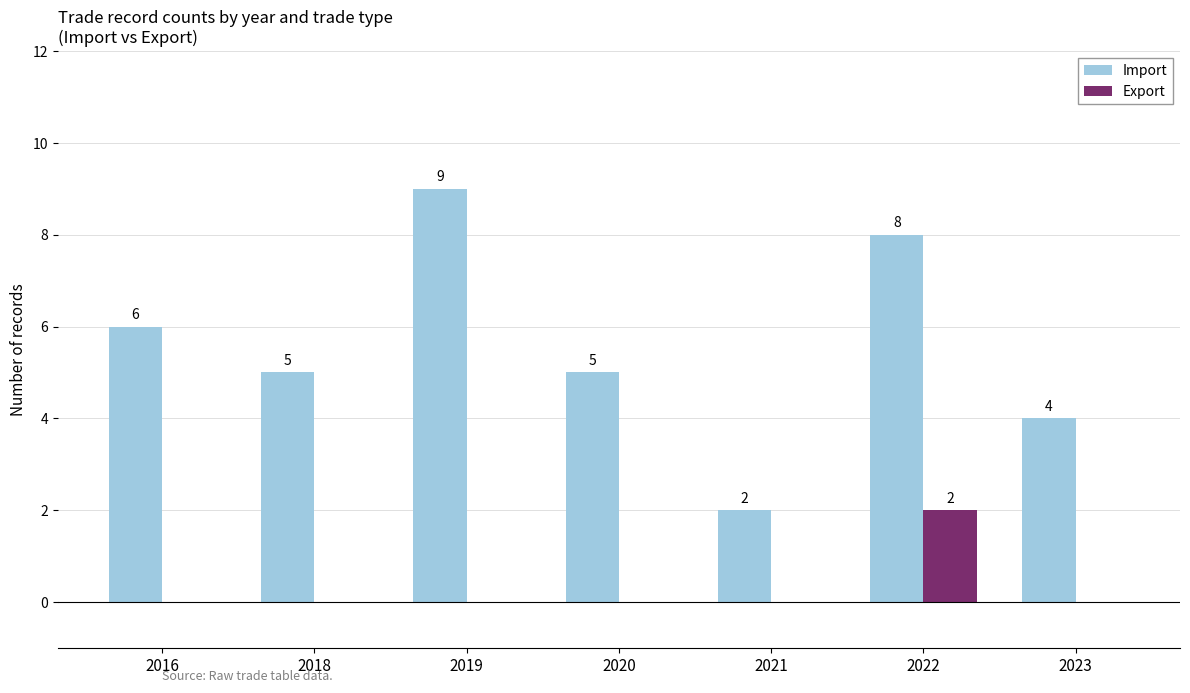

Reading left to right, list all the values displayed in this chart.

Import: 6	5	9	5	2	8	4
Export: 0	0	0	0	0	2	0